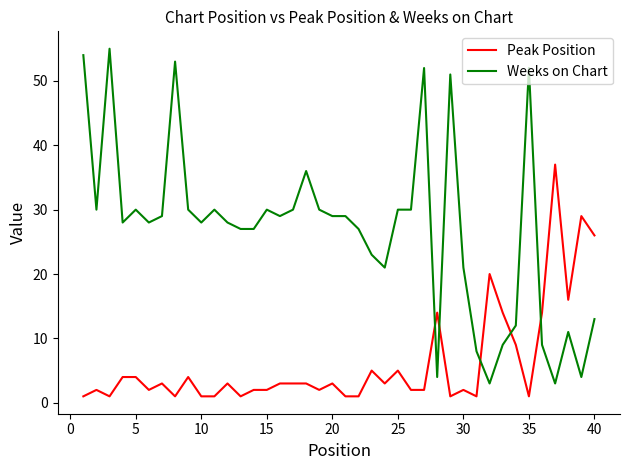

Which series has the widest spread of values?

Weeks on Chart